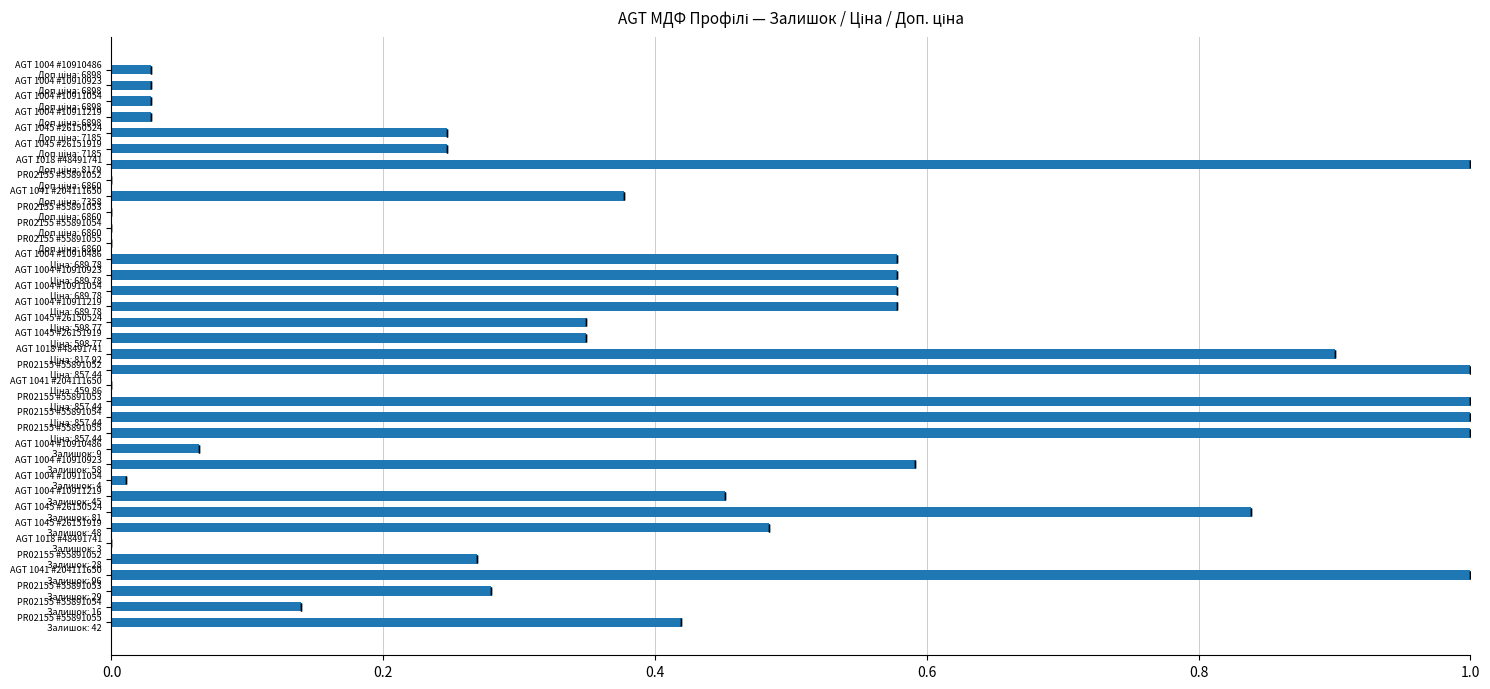

How many bars are there in total?

36